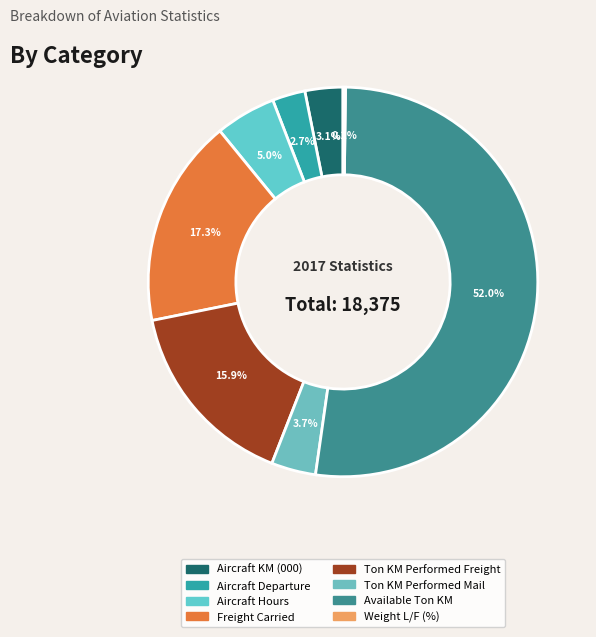

What portion of the pie excludes Ton KM Performed Freight?

84.1%